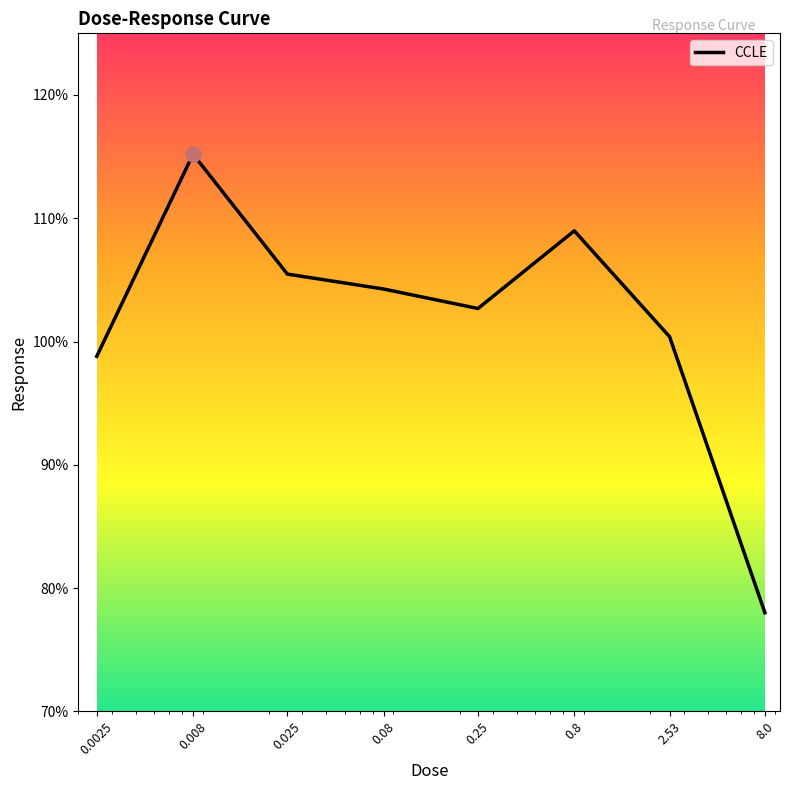

What is the minimum value shown in the chart?

78.0